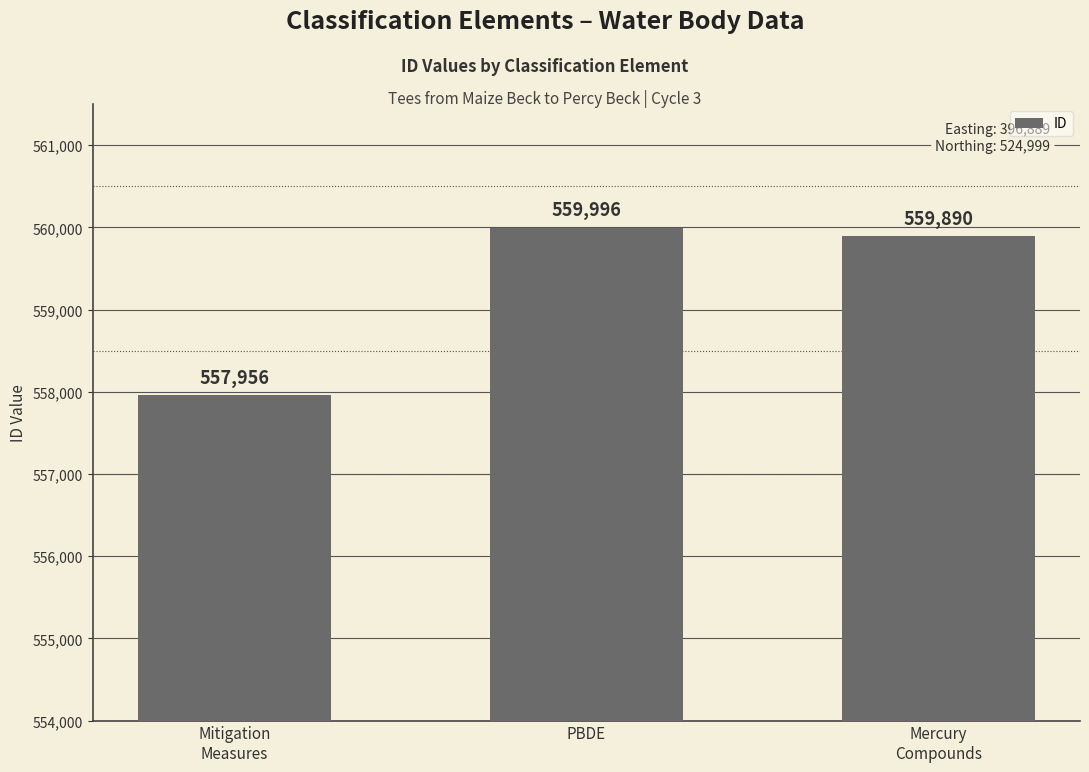

Which has a higher value, Mercury
Compounds or PBDE?

PBDE